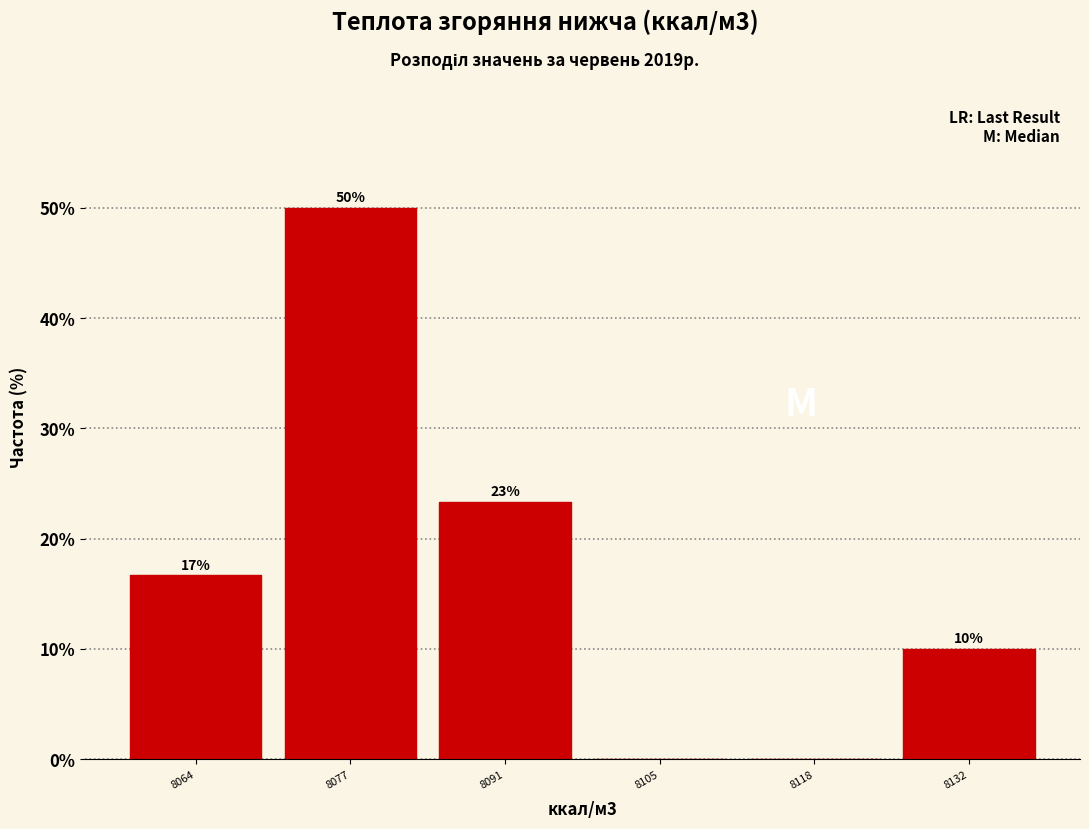

Which range on the x-axis has the tallest bar?

8070 to 8084